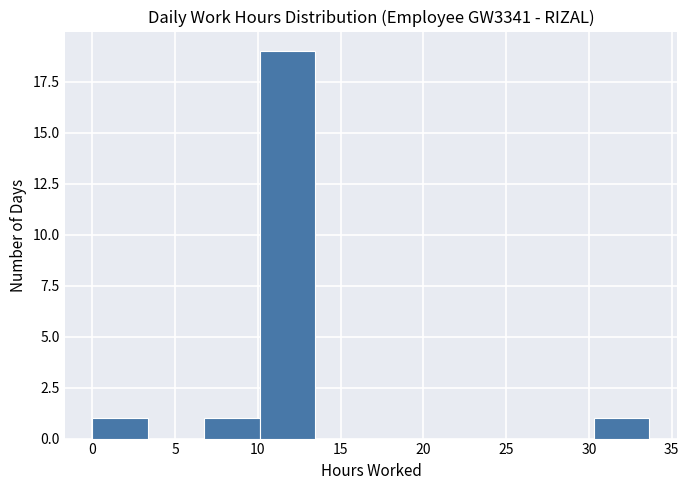

Over which range of the x-axis is the bar tallest?

10.0 to 13.5